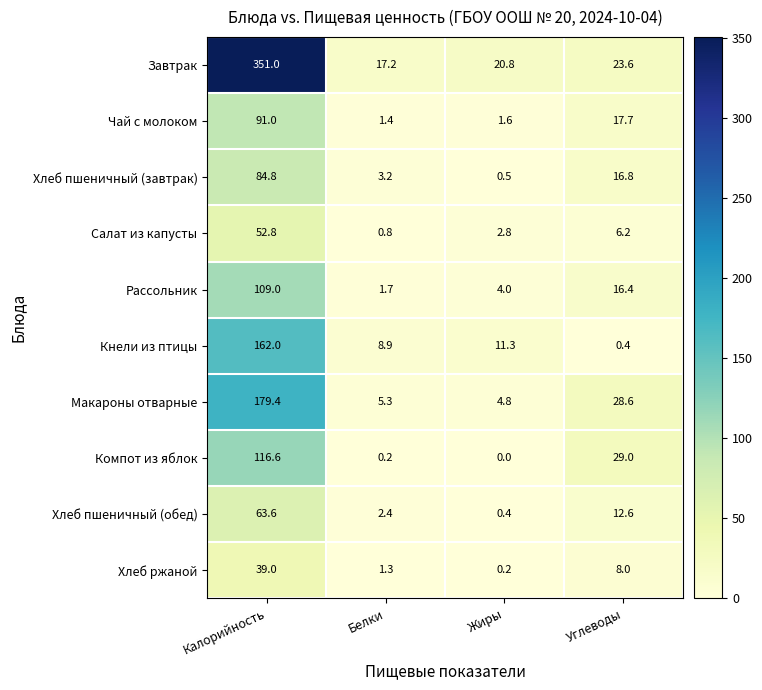

Rank the series at Жиры from highest to lowest value.

Завтрак, Кнели из птицы, Макароны отварные, Рассольник, Салат из капусты, Чай с молоком, Хлеб пшеничный (завтрак), Хлеб пшеничный (обед), Хлеб ржаной, Компот из яблок